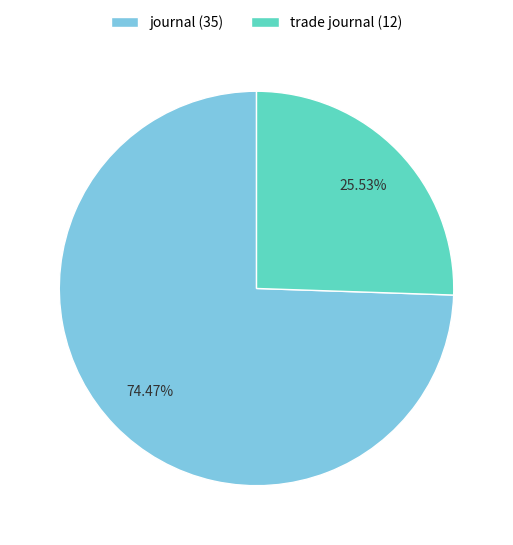

Is it true that journal is 74% of the pie?

True